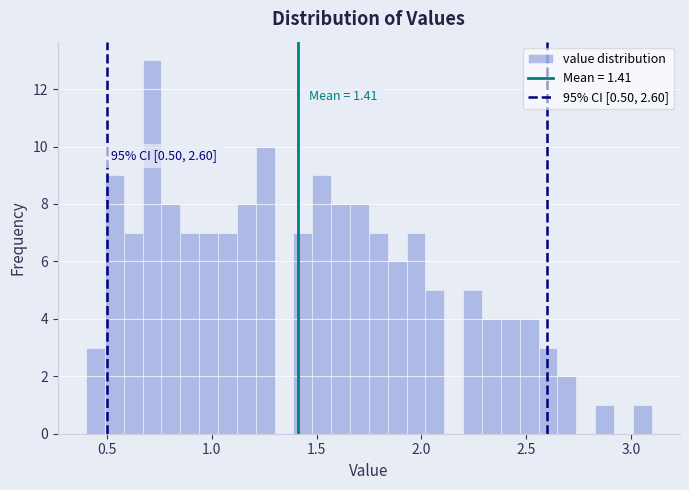

Around what value on the x-axis is the tallest bar? Give the approximate position of its centre, as read against the axis.

0.70